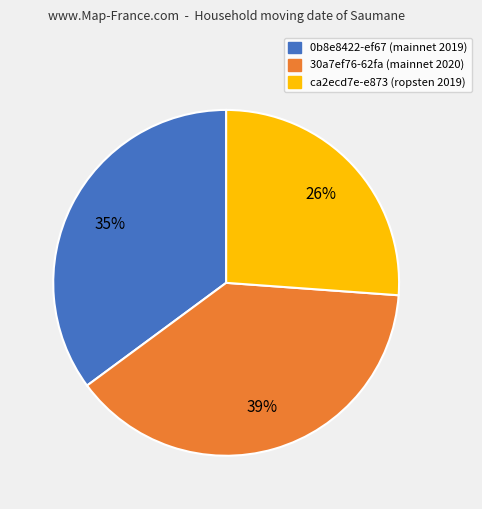

Do ca2ecd7e-e873 and 0b8e8422-ef67 together represent more than half of the pie?

Yes